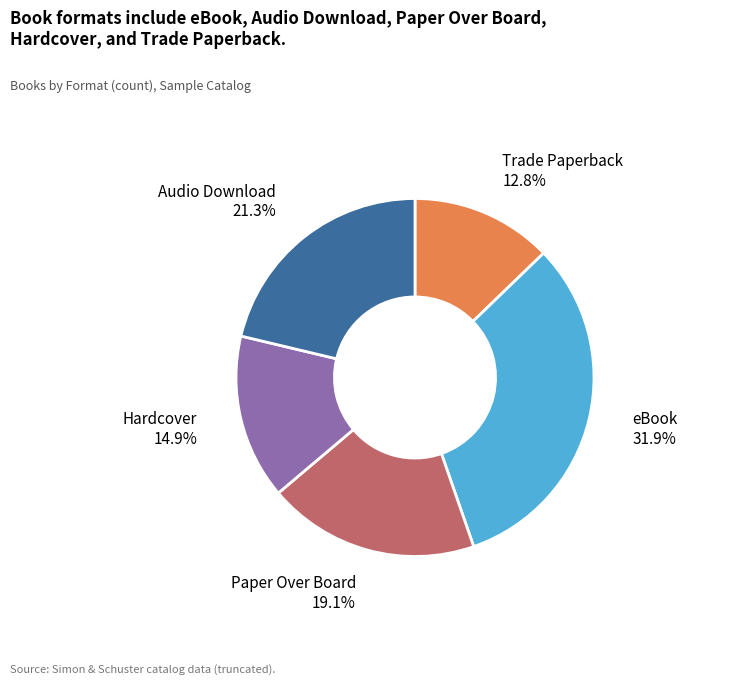

Is there a majority slice in this chart?

No